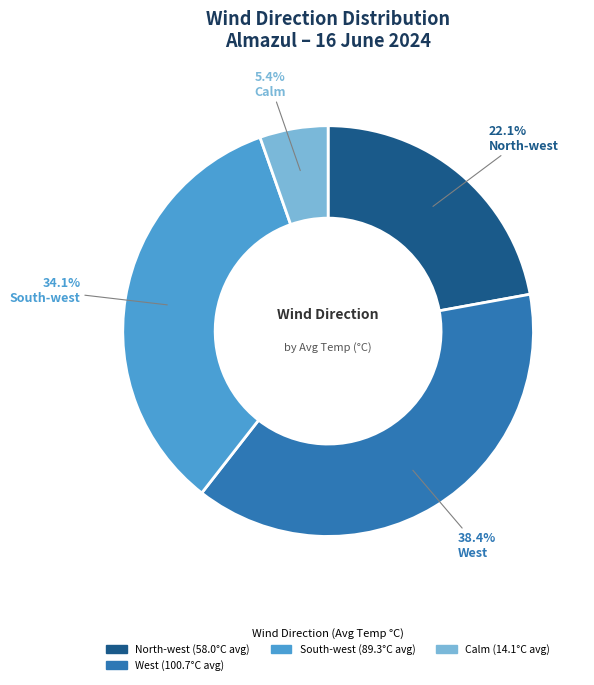

Is there any slice that represents more than half of the pie?

No